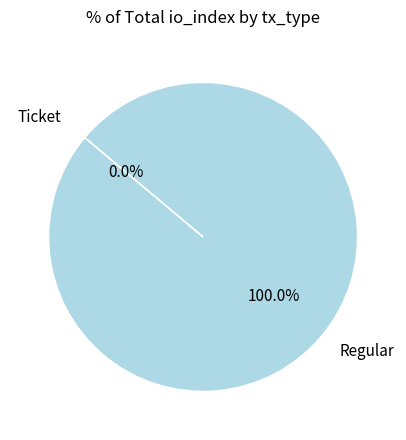

Which slice is the largest?

Regular